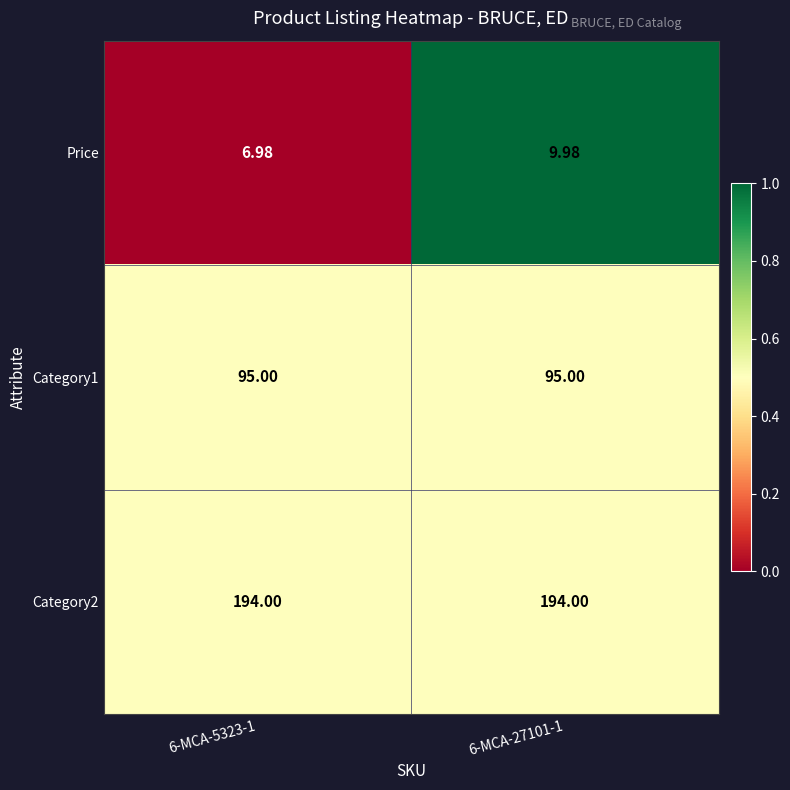

Is the value of Category1 at 6-MCA-27101-1 greater than the value of Price at 6-MCA-27101-1?

Yes